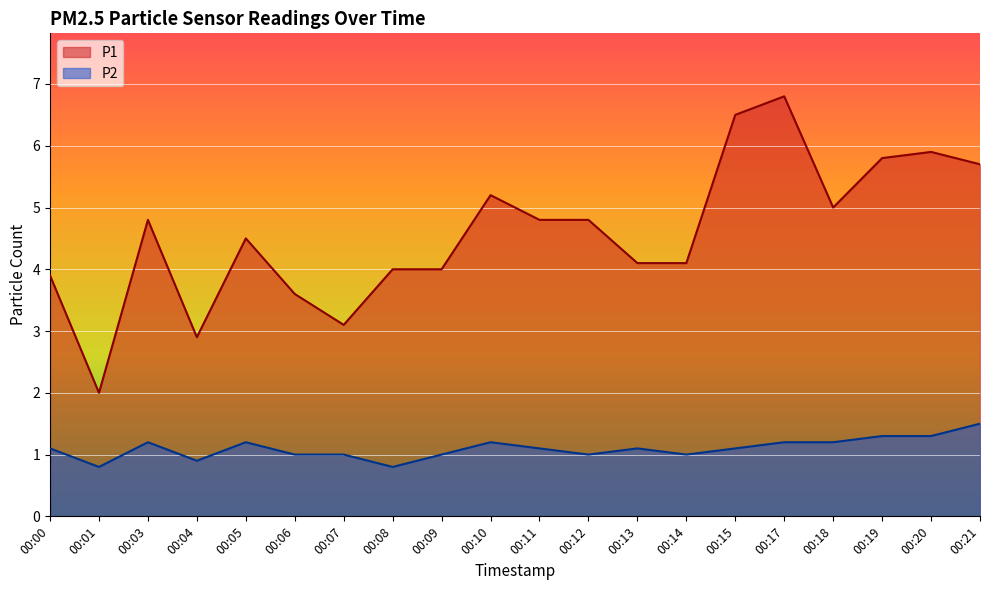

How many values in the P1 series exceed 4?

13